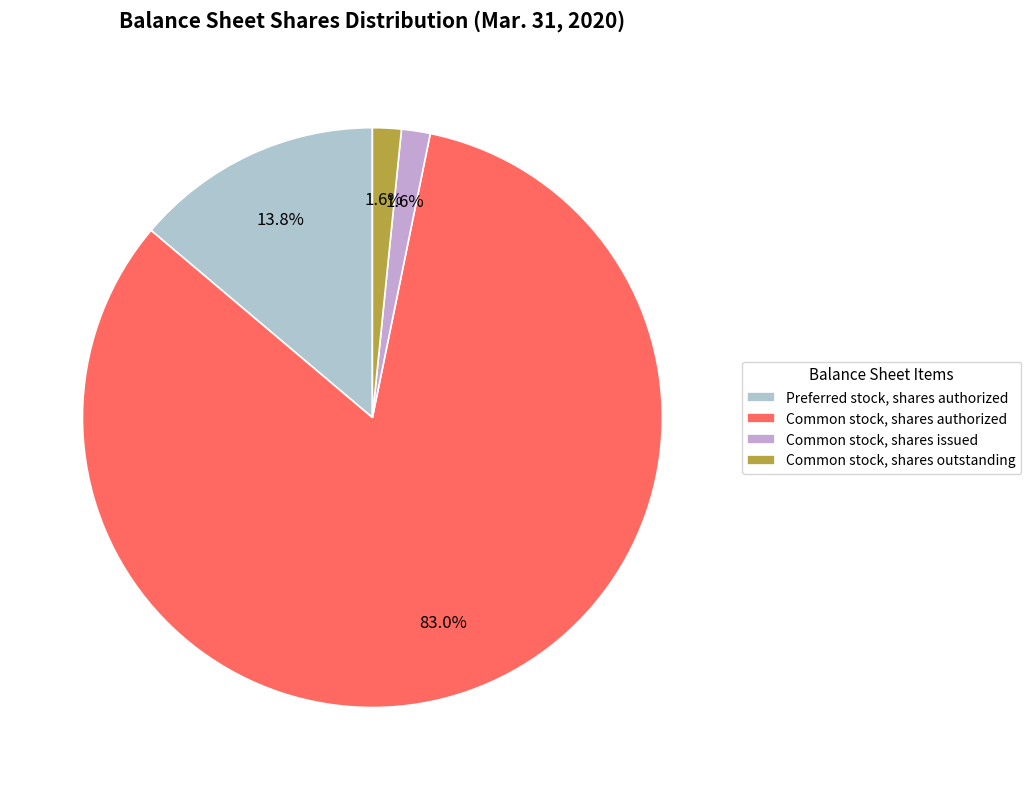

Count the number of slices in the pie.

4